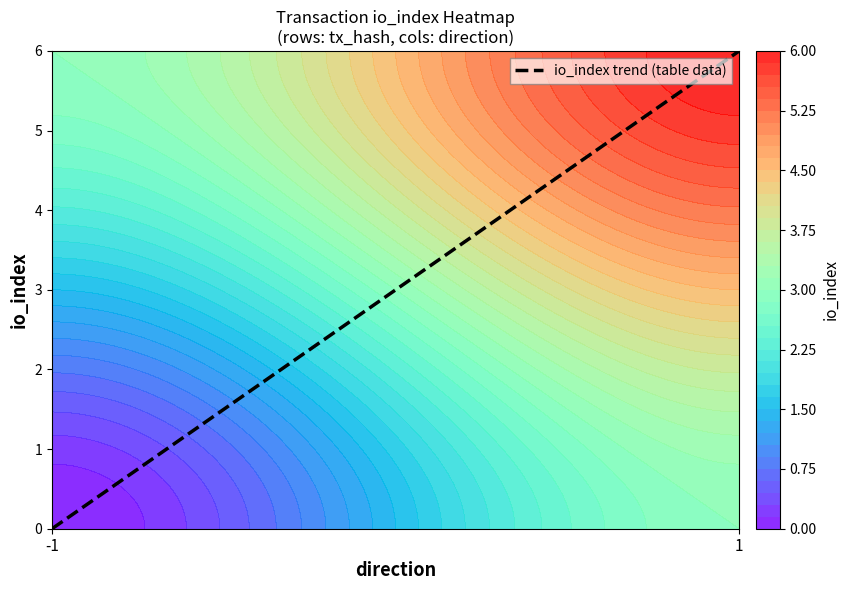

Rank the categories by value from highest to lowest.

1, -1